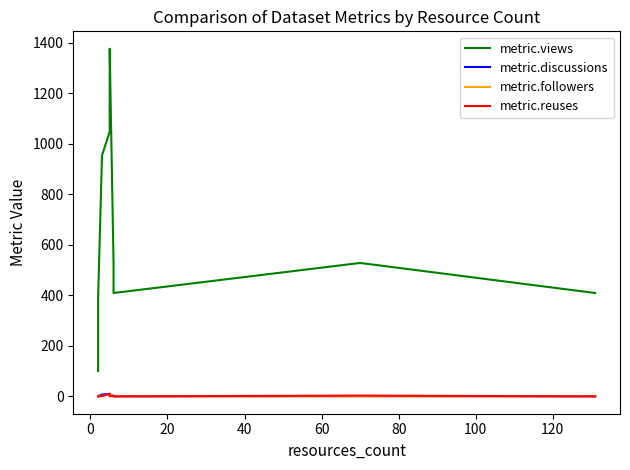

What is the sum of the metric.reuses values at 100 and 40?

4